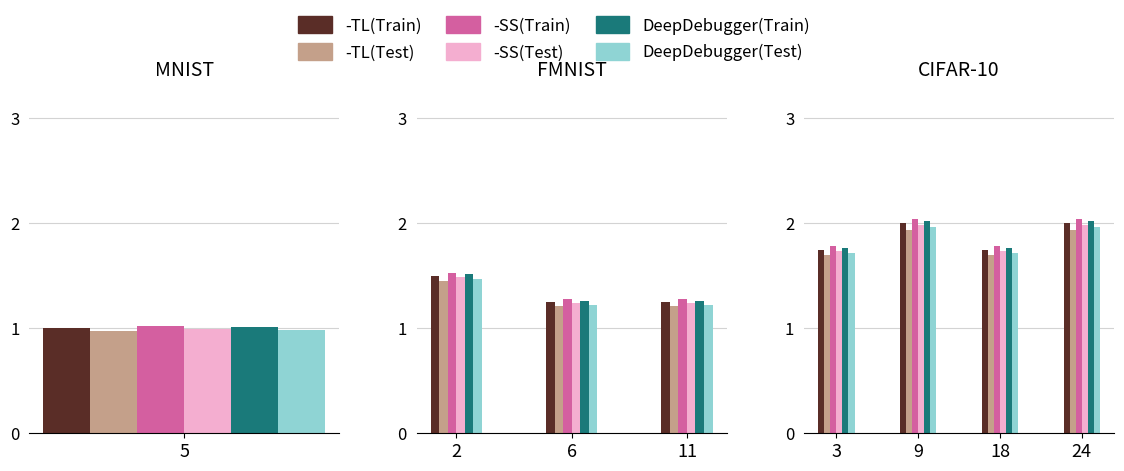

Which series has the largest range (max minus min)?

-SS(Train)